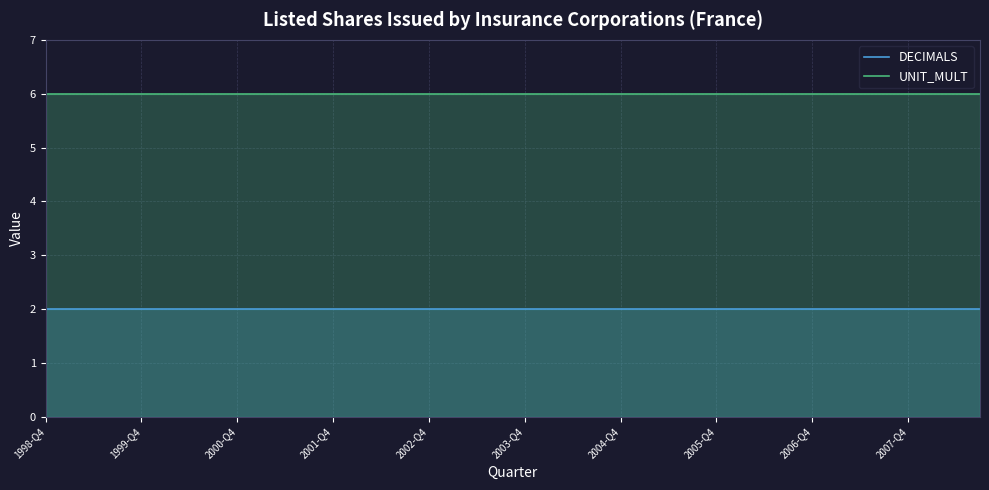

How many lines are shown in the chart?

2